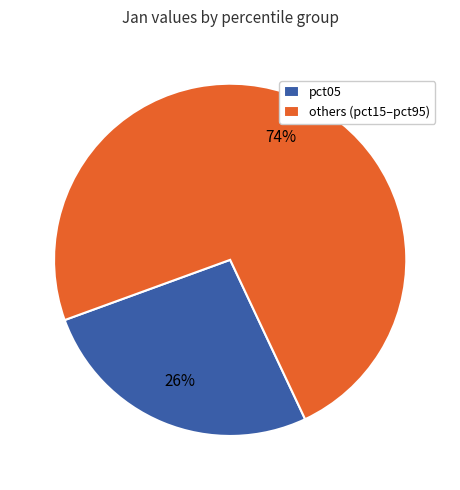

How many slices are in this pie chart?

2